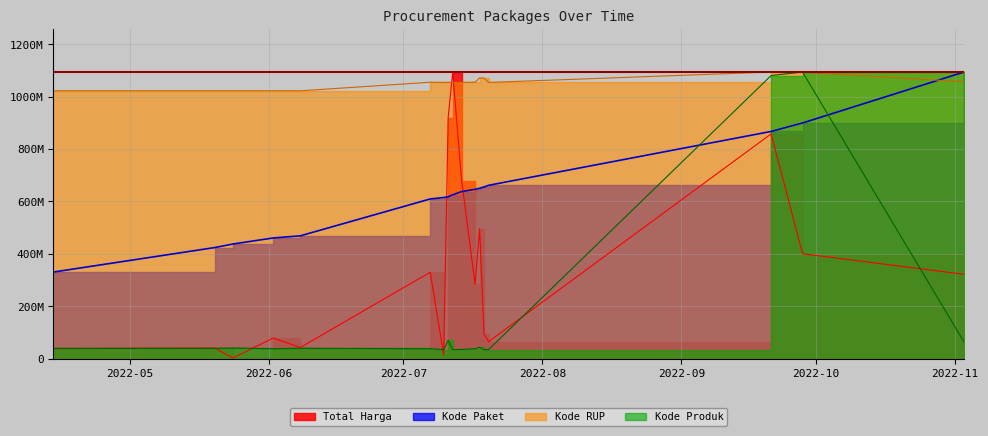

What is the difference between the highest and lowest values at 2022-07-18?

1027283465.0